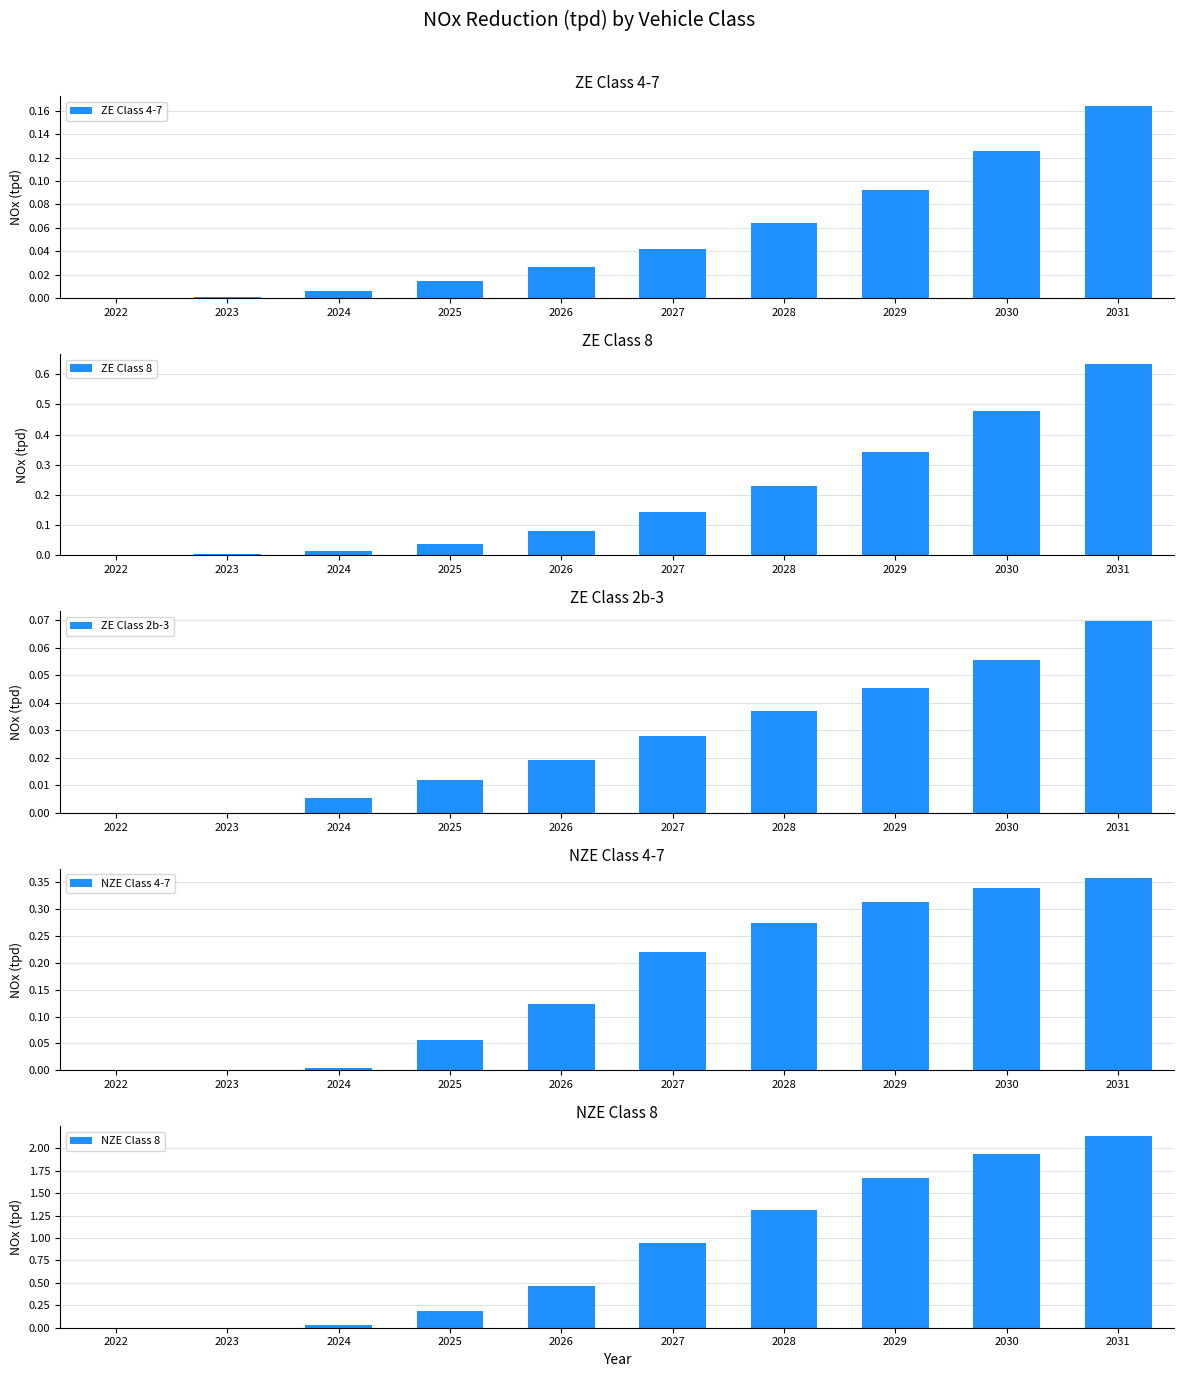

Which has a higher value, 2023 or 2026?

2026